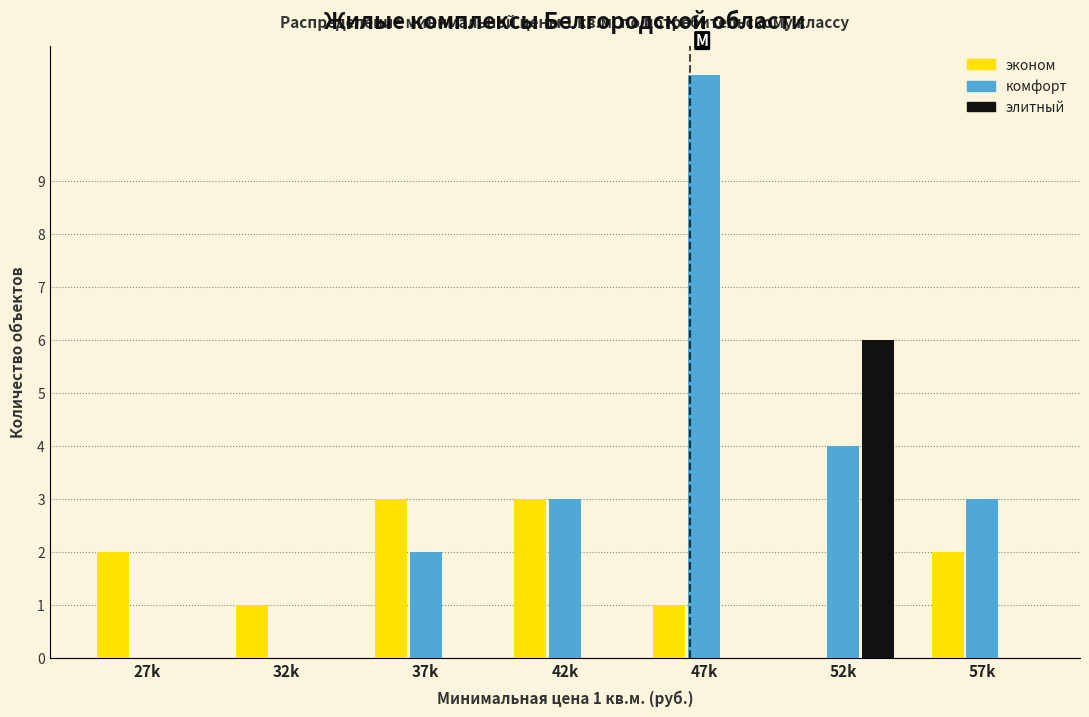

Which label corresponds to the largest value in the chart?

47k